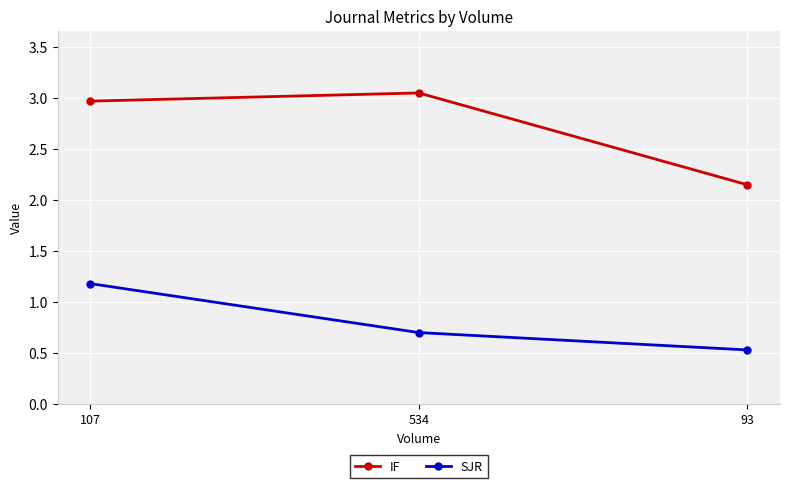

The SJR series shows 0.5 at 93. True or false?

True